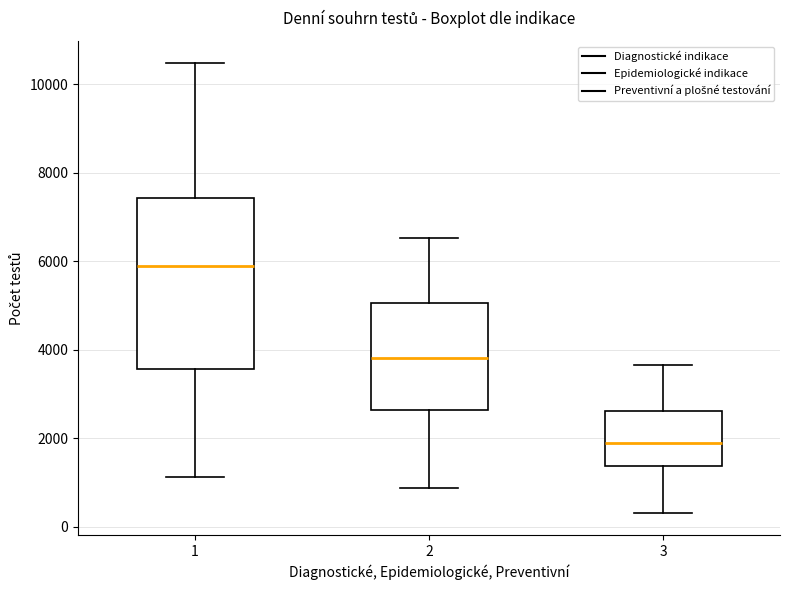

Reading left to right, read every box against the y-axis: the position of its median line, the range the box covers, and the ends of its whiskers. The values are not printed on the chart, so give them approximately, as read against the axis.

1: median 5800, box 3600 to 7400, whiskers 1200 to 10400
2: median 3800, box 2600 to 5000, whiskers 800 to 6600
3: median 1800, box 1400 to 2600, whiskers 400 to 3600